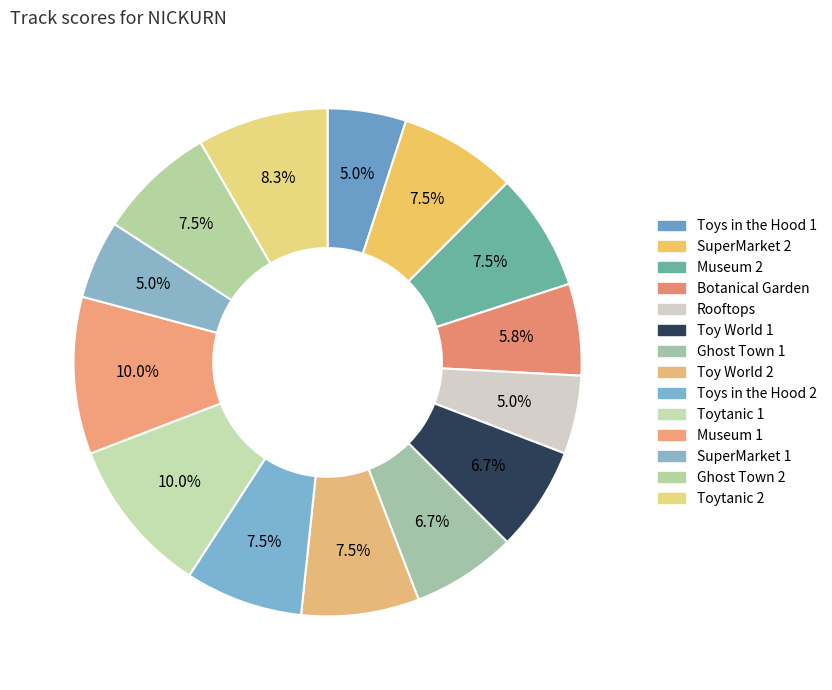

How many slices are in this pie chart?

14